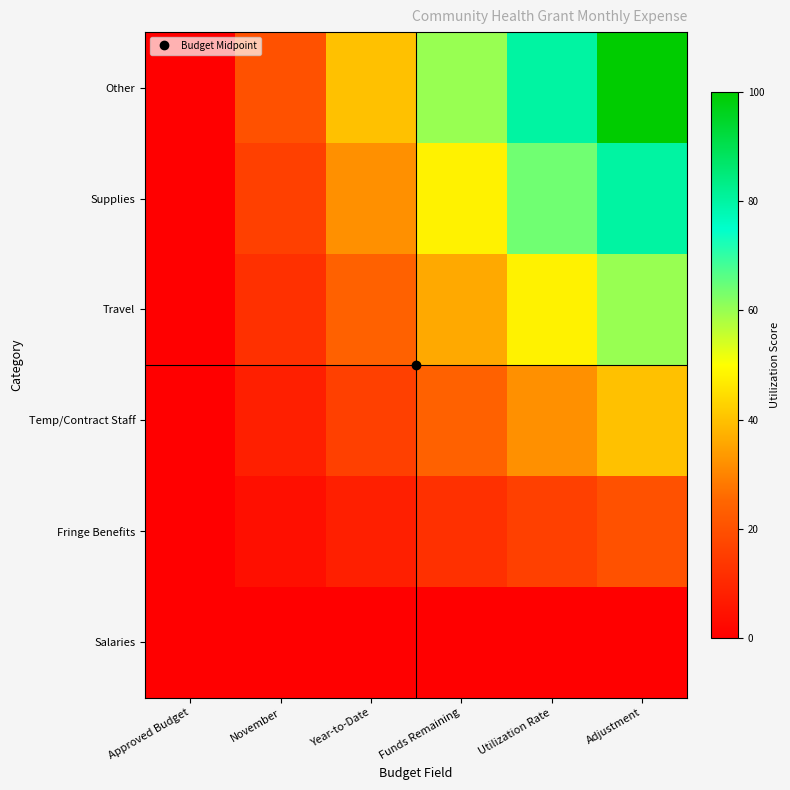

Rank the series at Funds Remaining from highest to lowest value.

Other, Supplies, Travel, Temp/Contract Staff, Fringe Benefits, Salaries